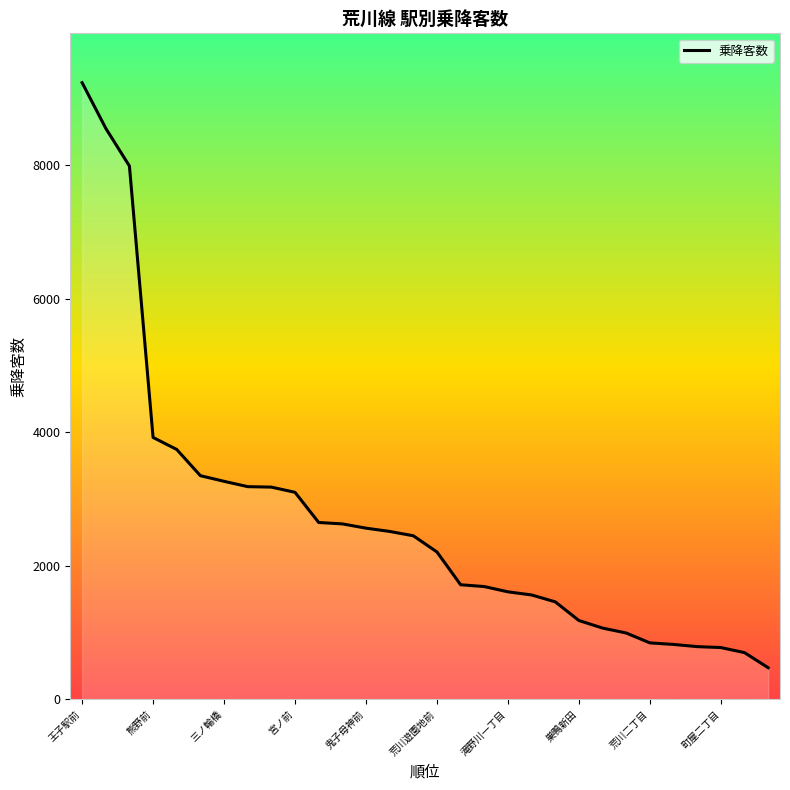

What is the greatest value displayed?

9239